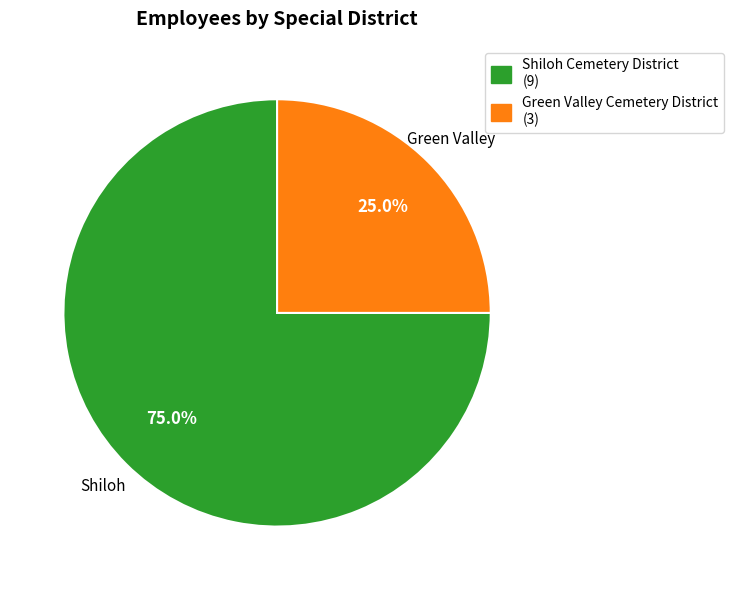

What percentage do Green Valley Cemetery District and Shiloh Cemetery District together represent?

100.0%